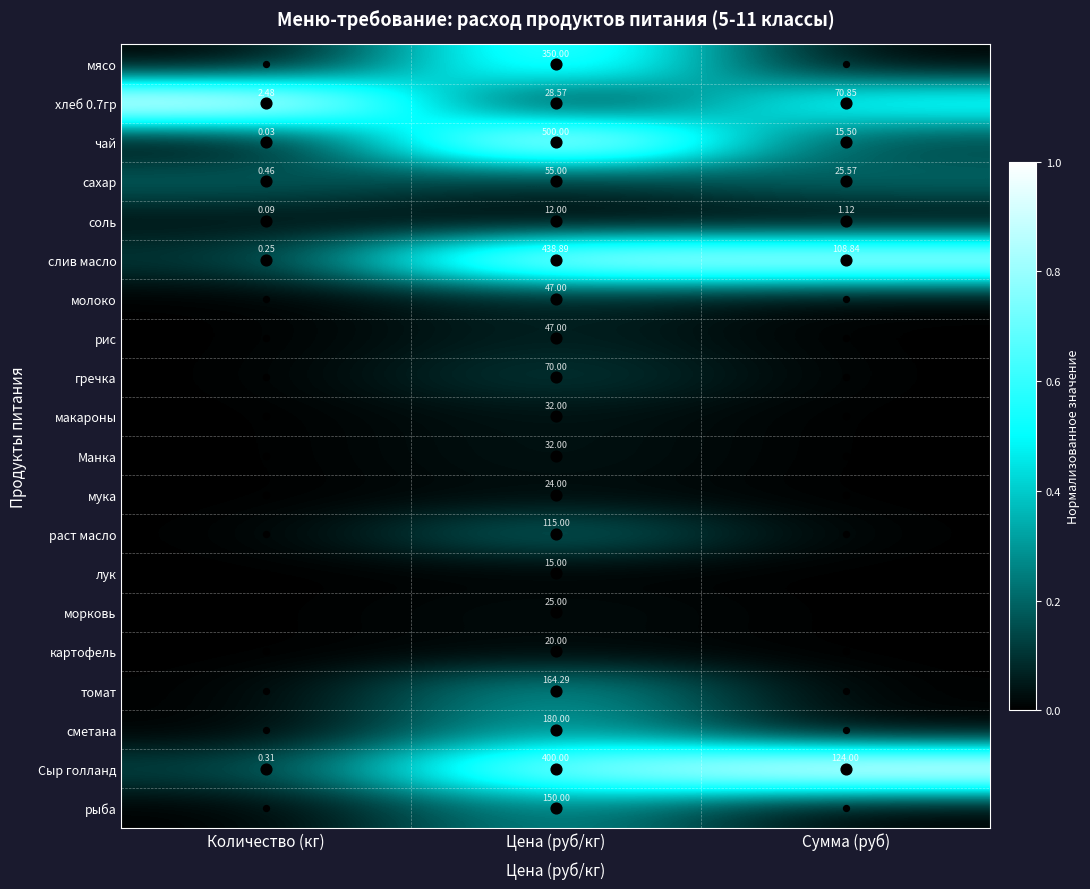

Count the number of categories in the chart.

3